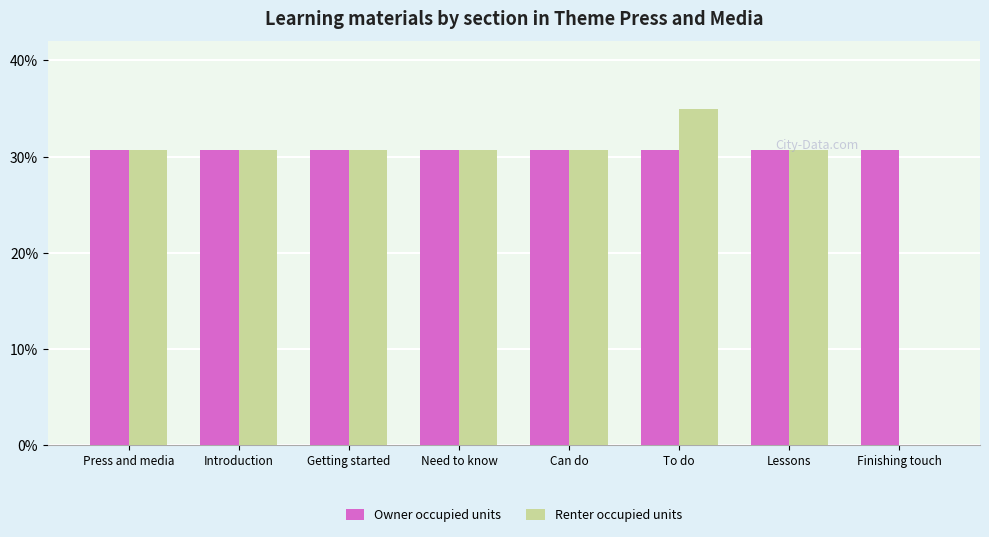

How many categories are shown in the chart?

8